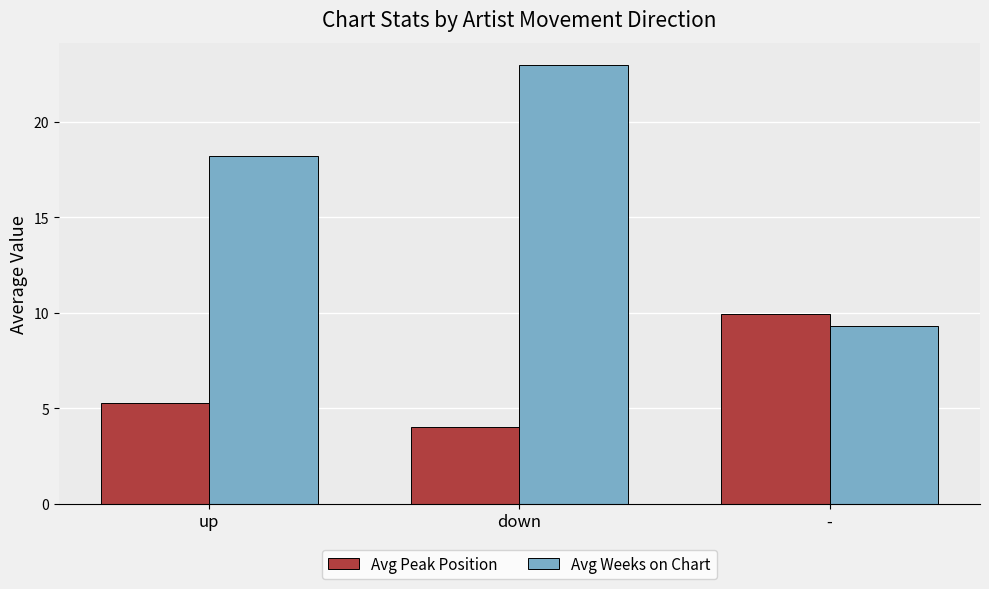

What is the label of the 3rd bar from the left?

-